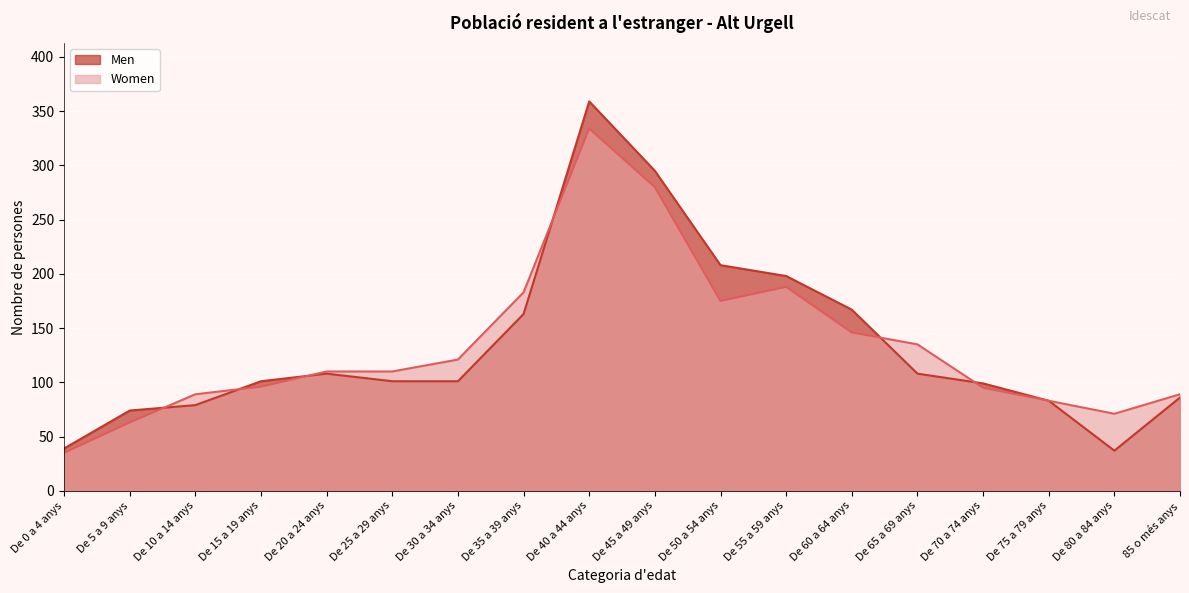

Does the chart display data point markers on the line(s)?

No